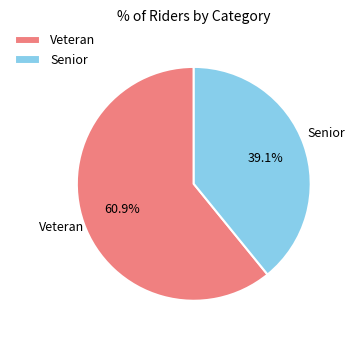

How many segments does this pie chart have?

2